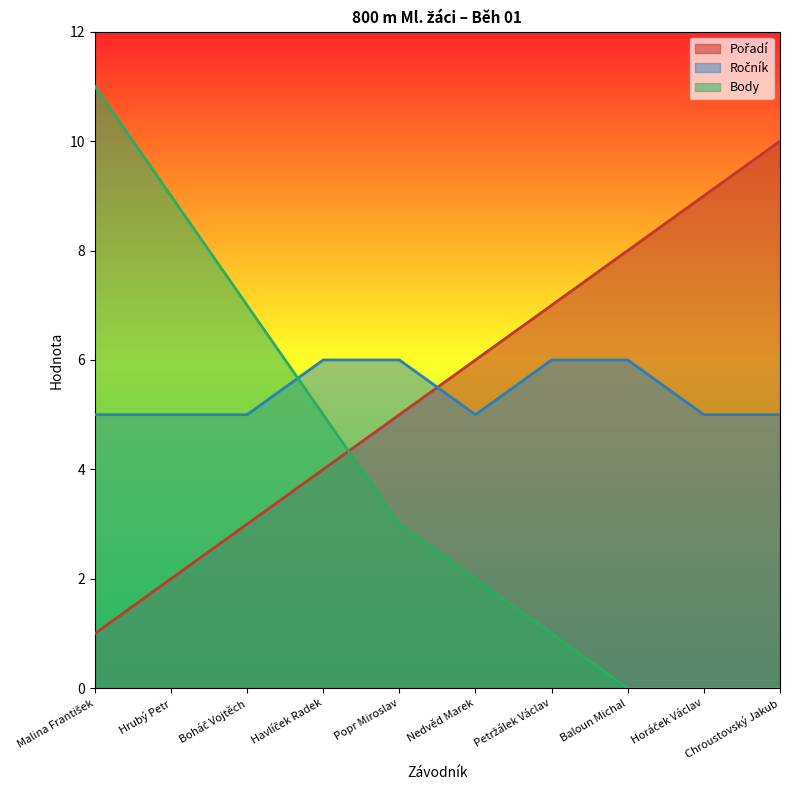

How many intersections are there between Pořadí and Ročník?

1